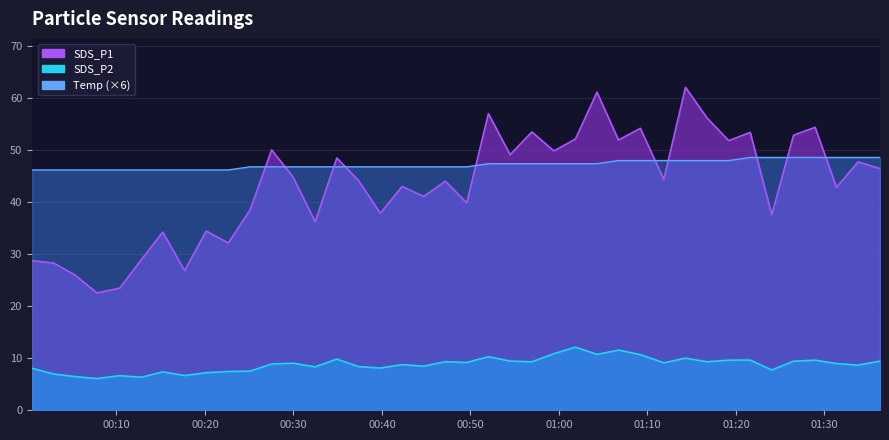

Is it true that SDS_P1 equals 22.9 at 19?

False